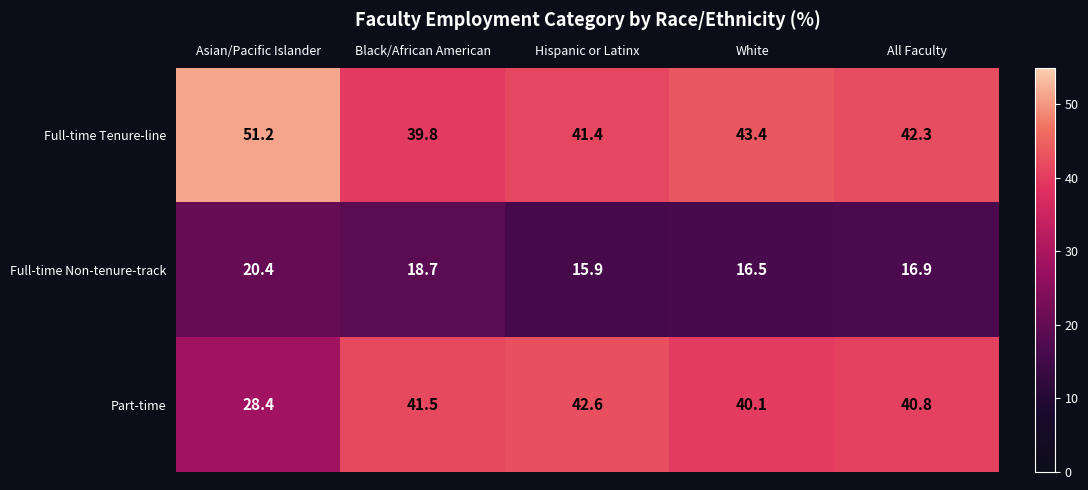

Rank the series by their maximum value, from lowest to highest.

Full-time Non-tenure-track, Part-time, Full-time Tenure-line